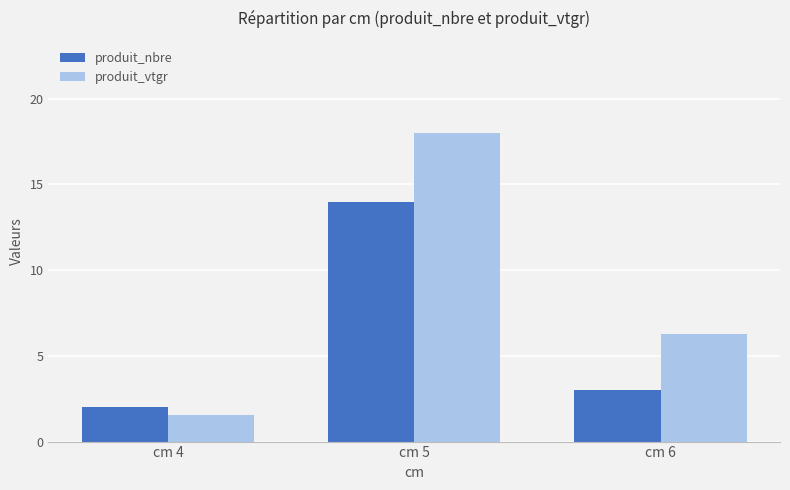

What is the approximate value of produit_nbre at cm 5?

14.0